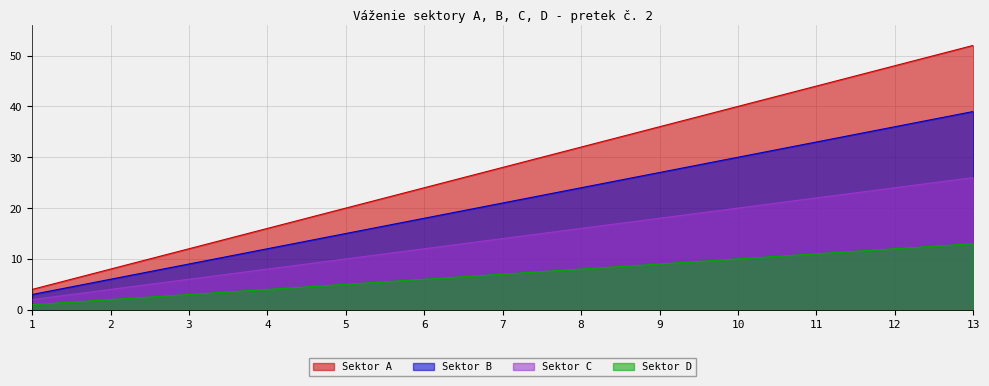

The Sektor A series shows 52 at 13. True or false?

True